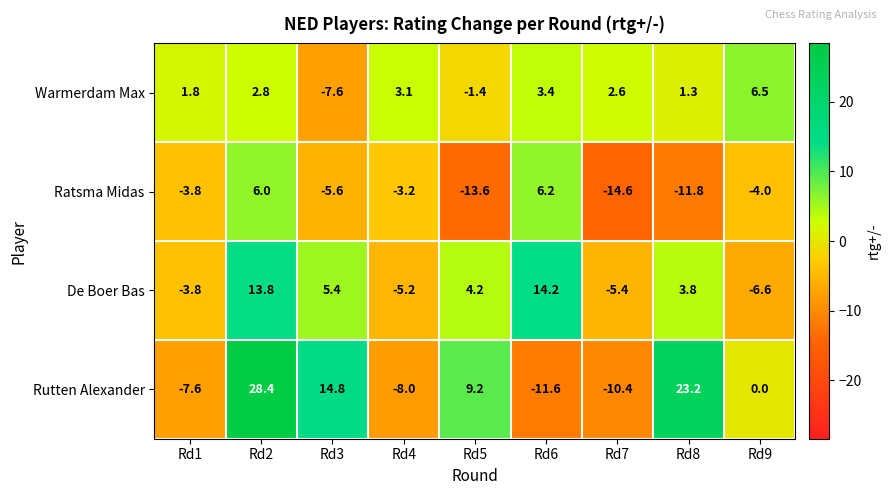

List the series in order of their peak value, lowest first.

Ratsma Midas, Warmerdam Max, De Boer Bas, Rutten Alexander